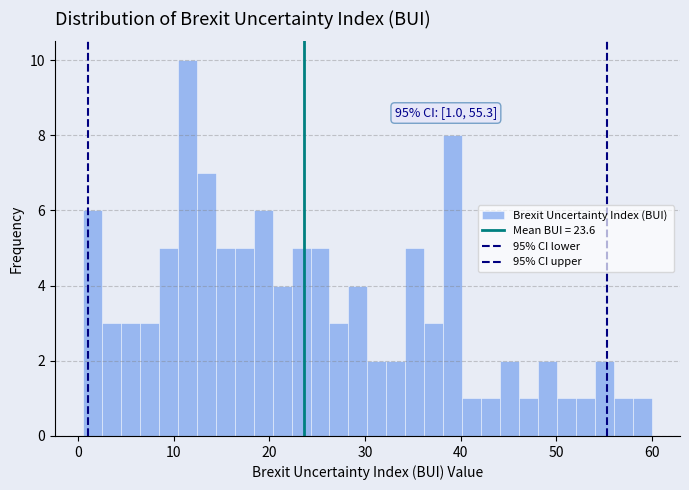

Around what value on the x-axis is the tallest bar? Give the approximate position of its centre, as read against the axis.

11